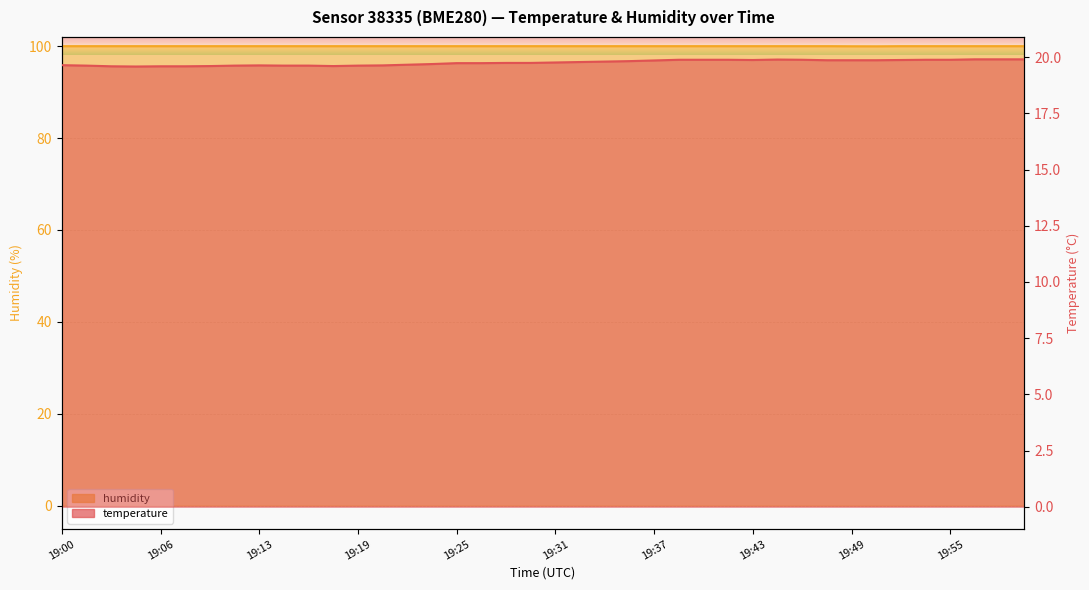

Rank the series by their average value, from highest to lowest.

humidity, temperature